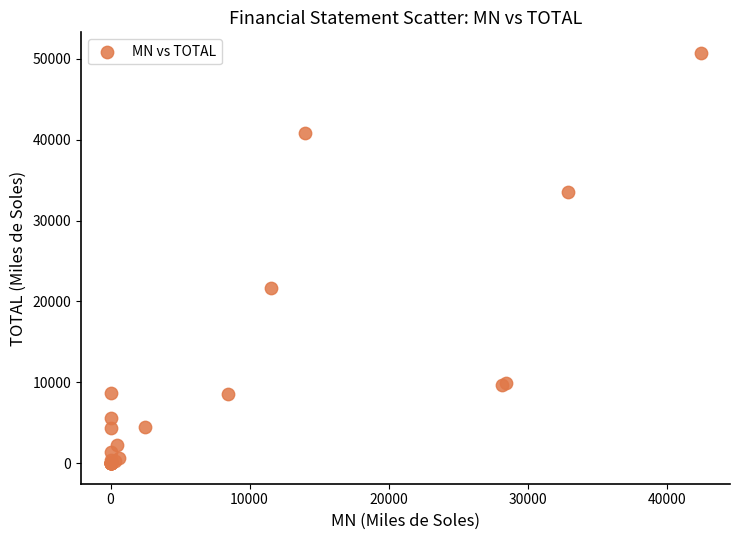

What Y value in the scatter plot is closest to 25367?

21700.0